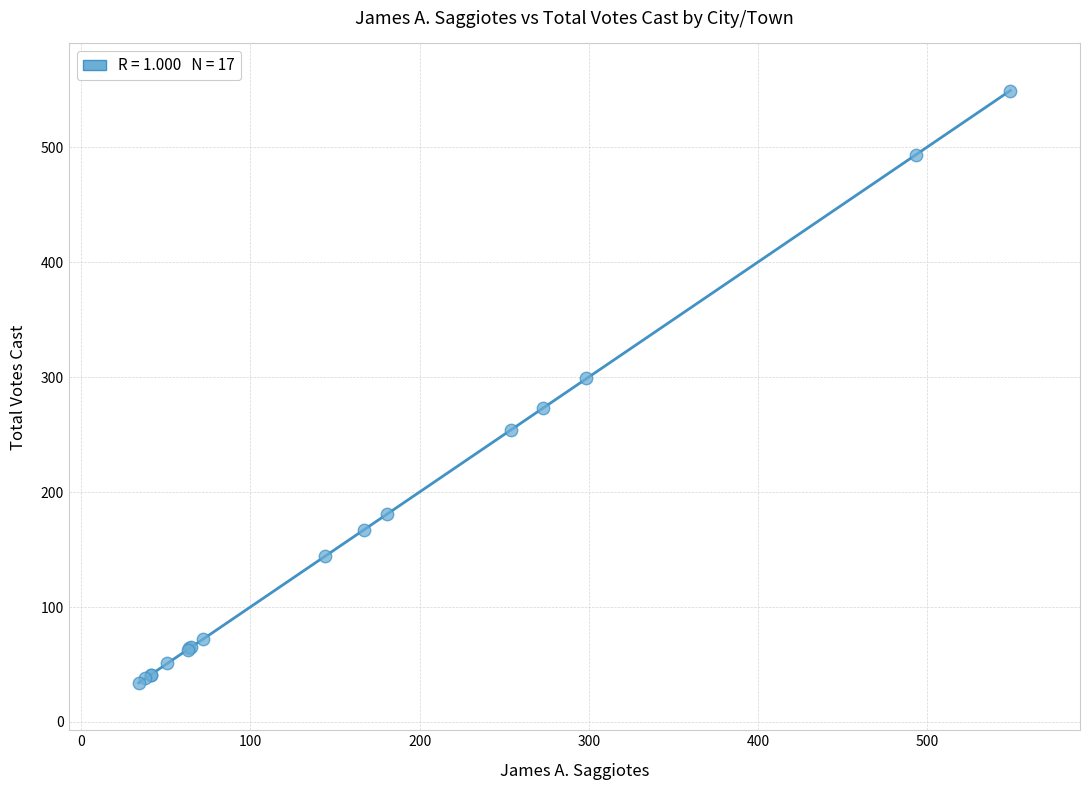

What Y value in the scatter plot is closest to 291?

299